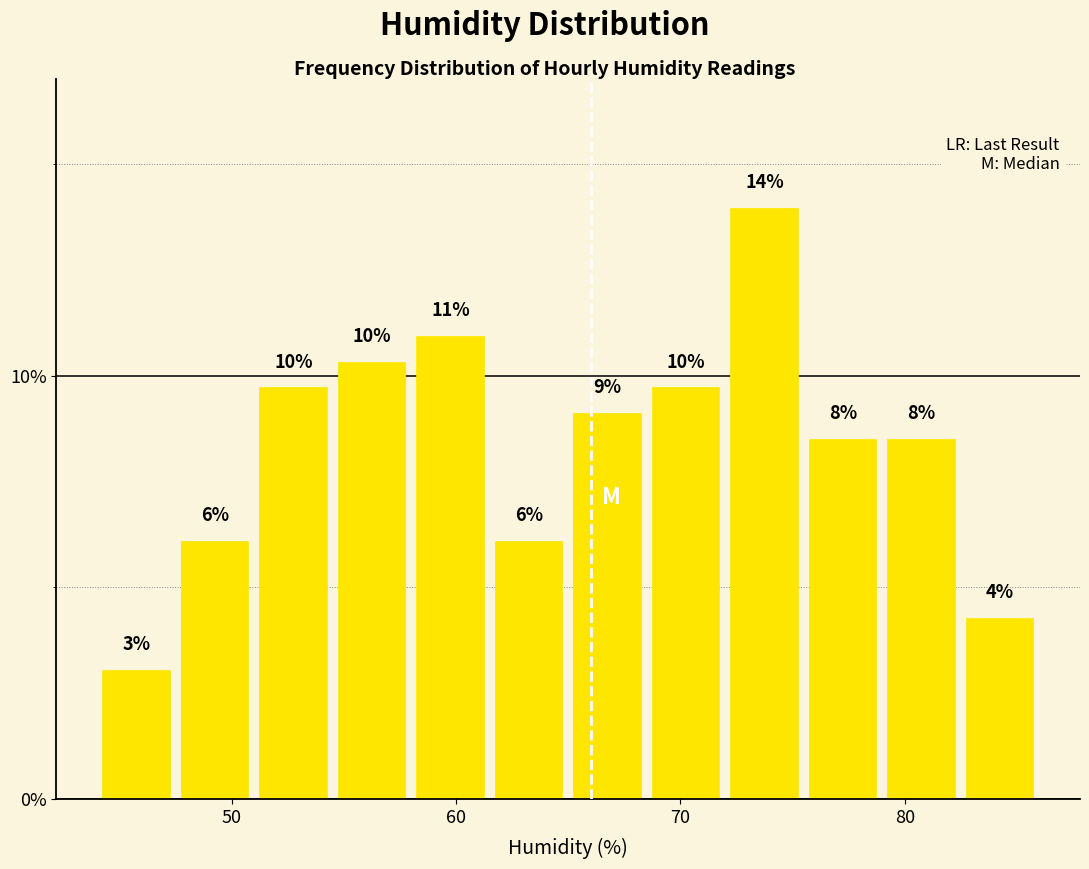

Around what value on the x-axis is the tallest bar? Give the approximate position of its centre, as read against the axis.

74